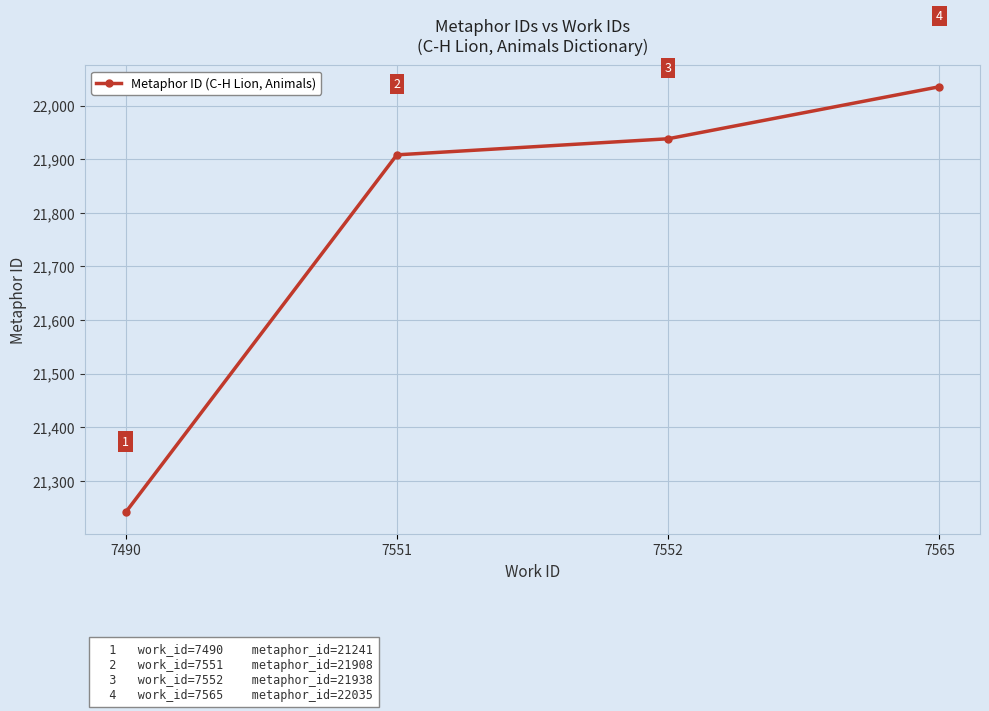

What is the minimum value shown in the chart?

21241